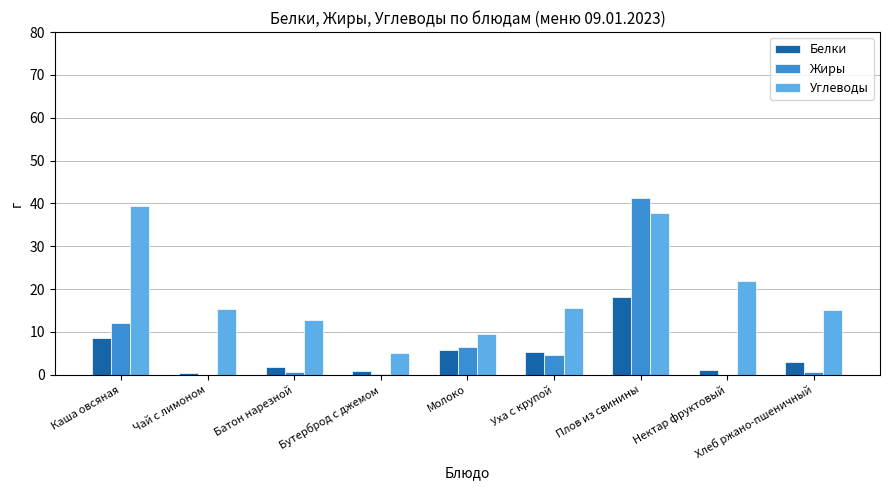

What is the sum of all Углеводы values?

172.3